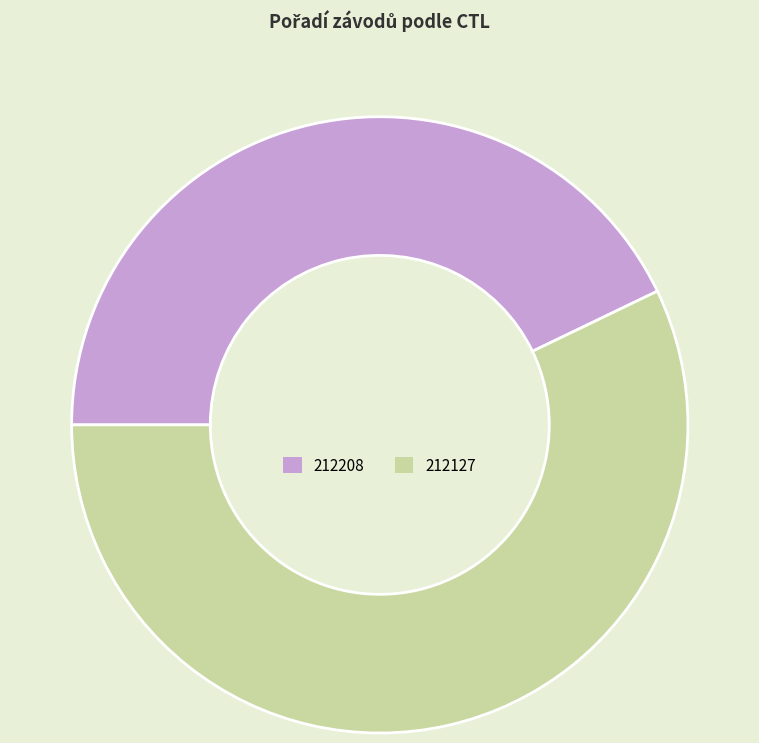

Which has a higher value, 212208 or 212127?

212127